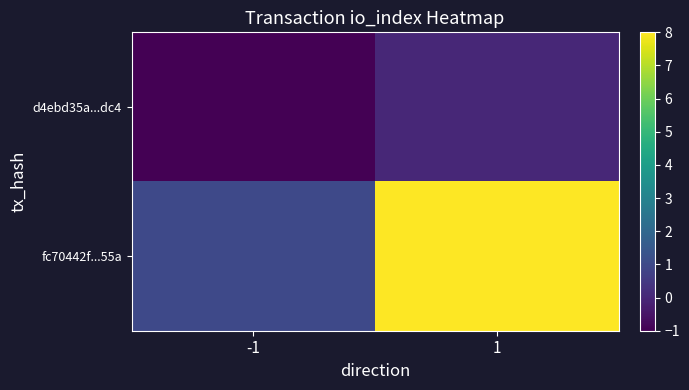

Reading right to left, list all the values displayed in this chart.

d4ebd35a...dc4: 1=0	-1=-1
fc70442f...55a: 1=8	-1=1